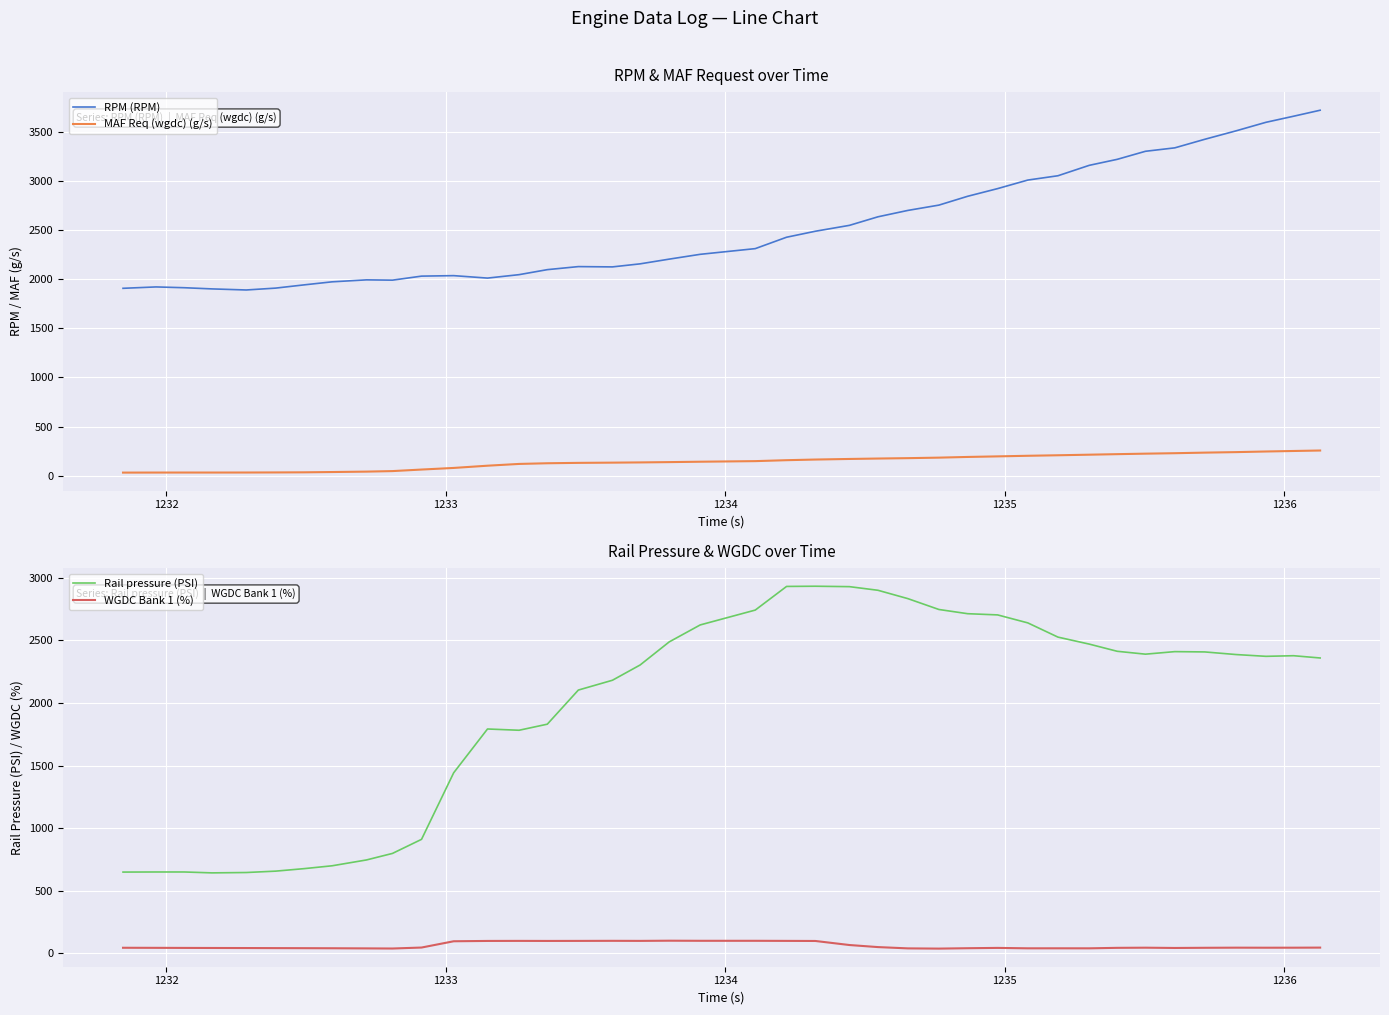

What is the difference between the maximum and minimum values in the WGDC Bank 1 (%) series?

63.2